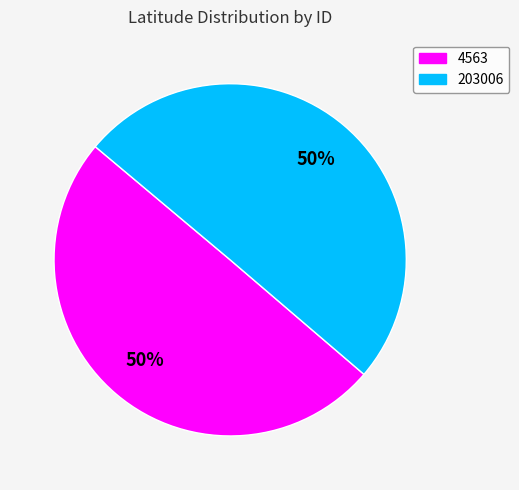

The 203006 slice represents 50% of the pie. True or false?

True